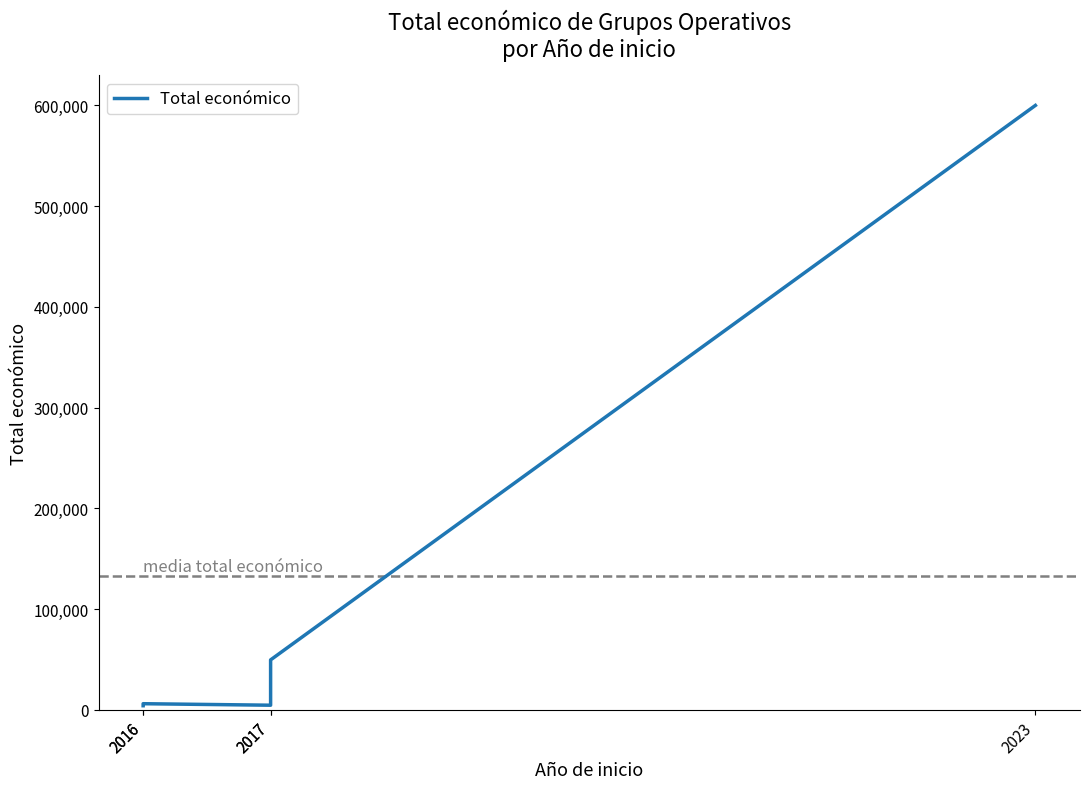

Is this an area chart (filled region under the line)?

No